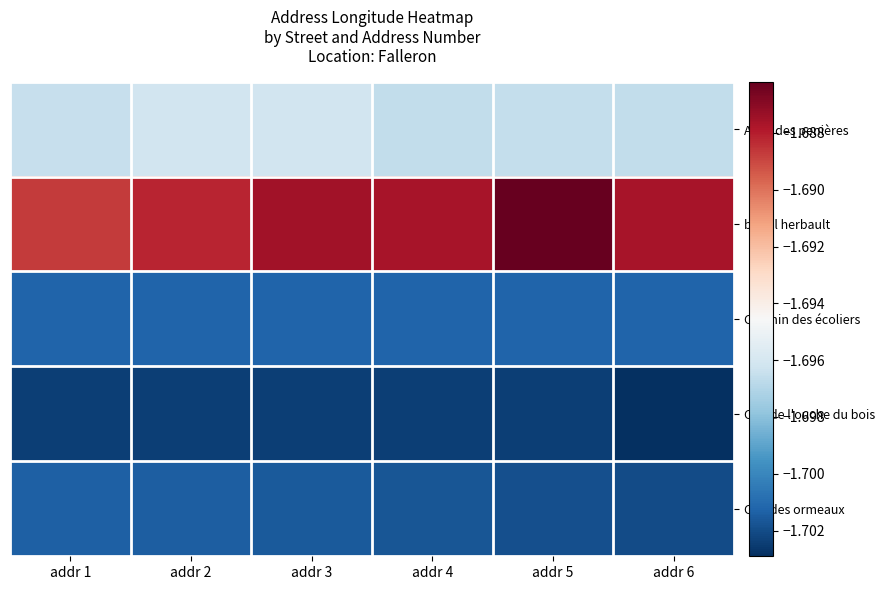

Between addr 4 and addr 5, which is larger?

addr 5